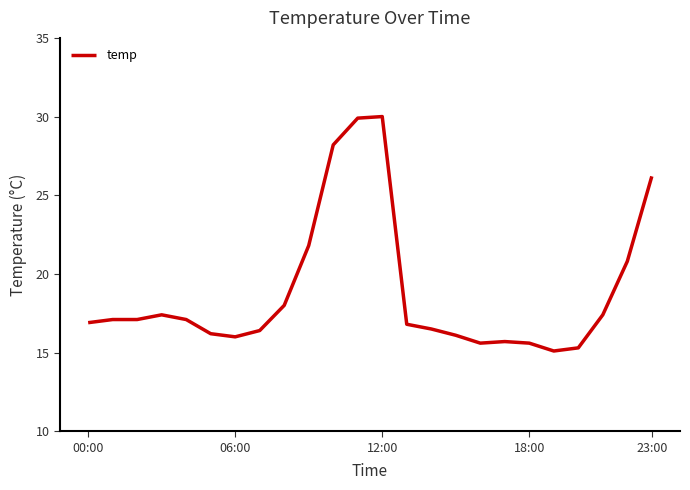

What is the greatest value displayed?

30.0